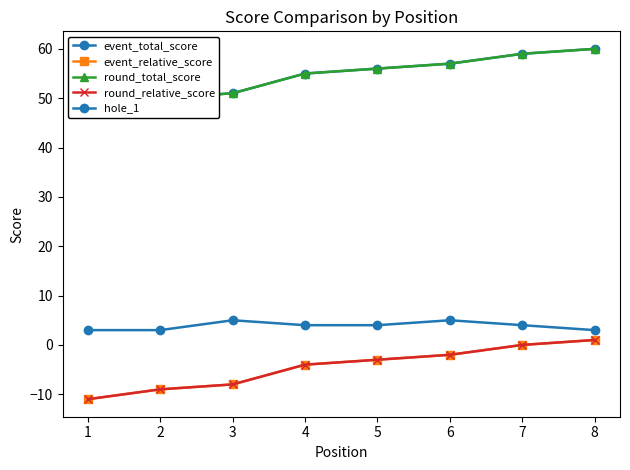

What is the sum of the event_relative_score values at 1 and 6?

-13